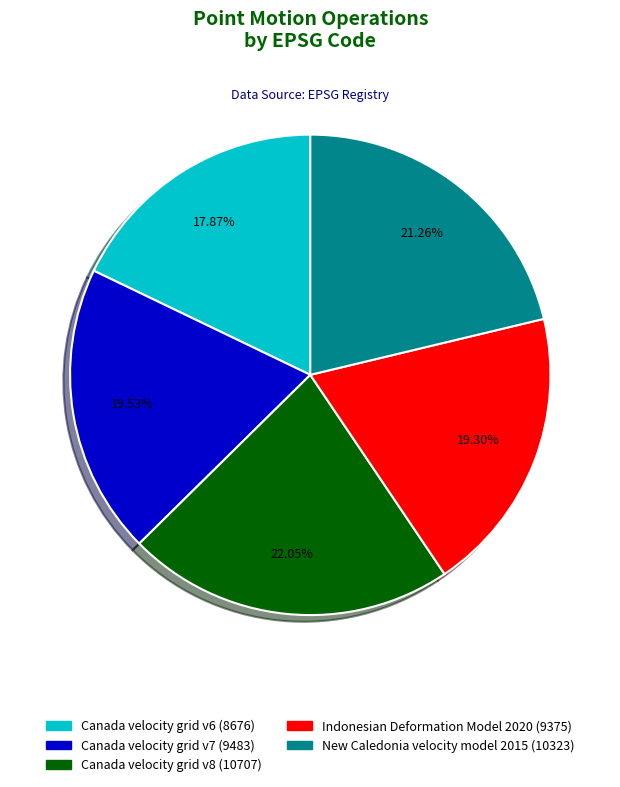

The New Caledonia velocity model 2015 slice represents 21% of the pie. True or false?

True